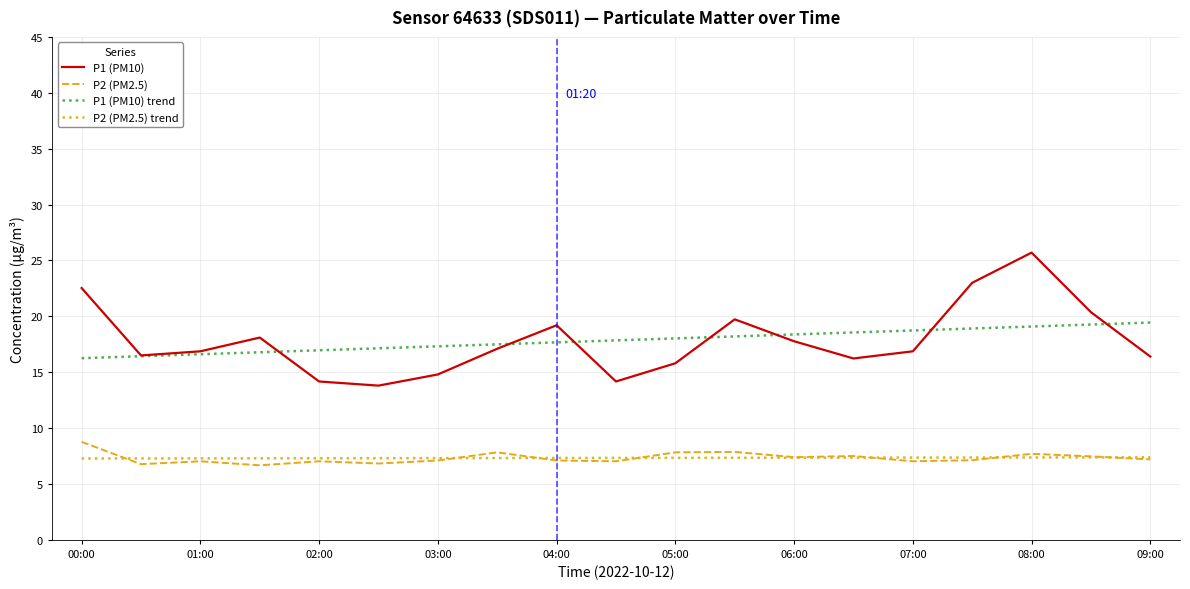

What is the highest value of the P1 (PM10) series?

25.7